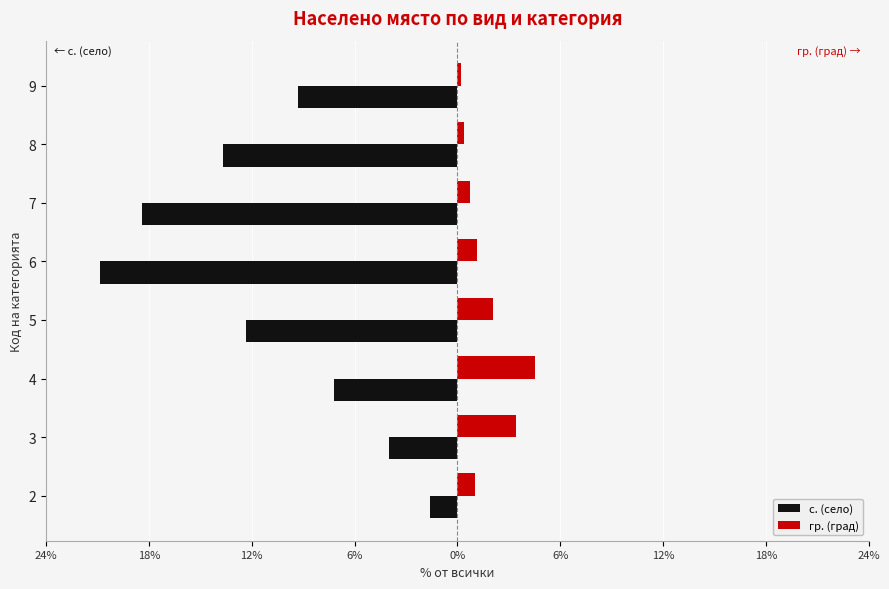

What are all the series names shown in the legend?

с. (село), гр. (град)